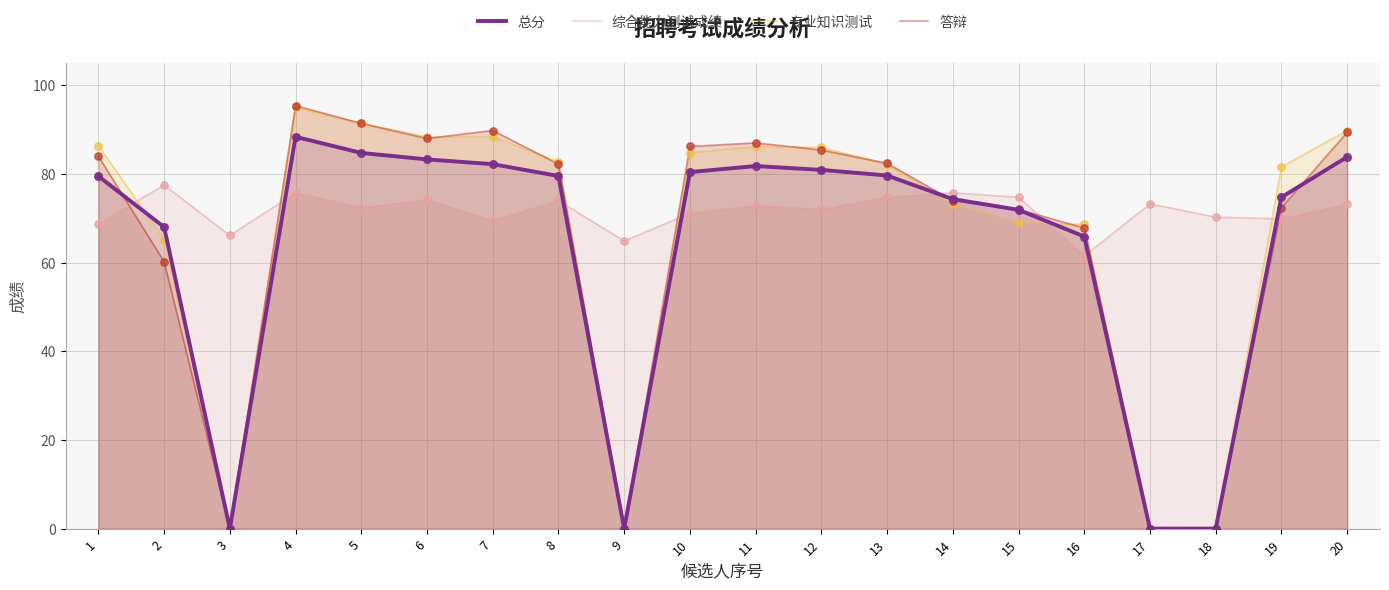

What is the total value across all series at 9?

64.9